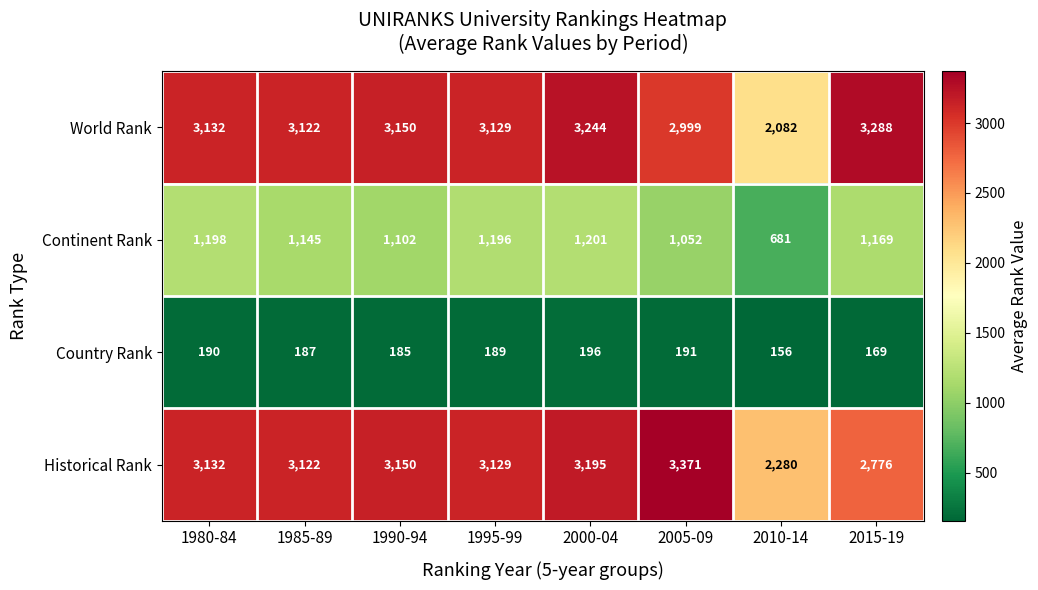

How many data points in Continent Rank are less than 1169?

4